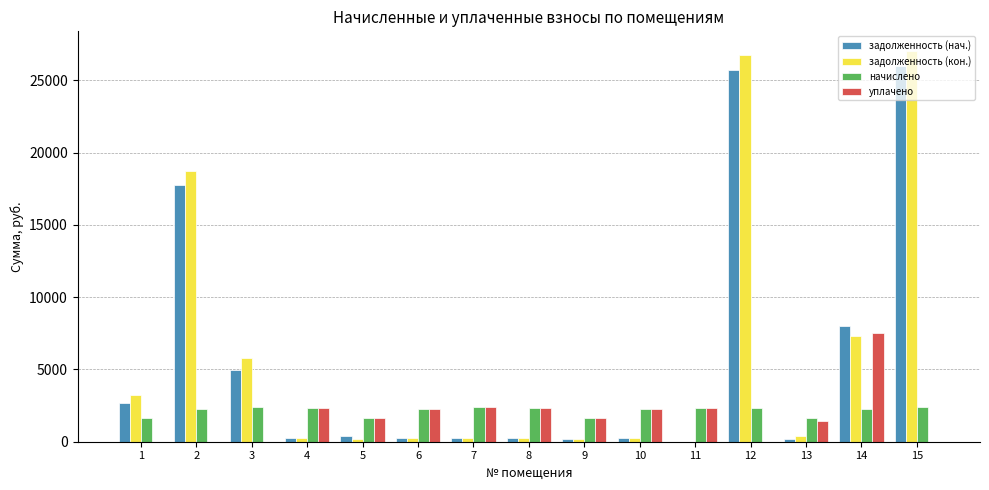

What is the greatest value displayed?

27033.7